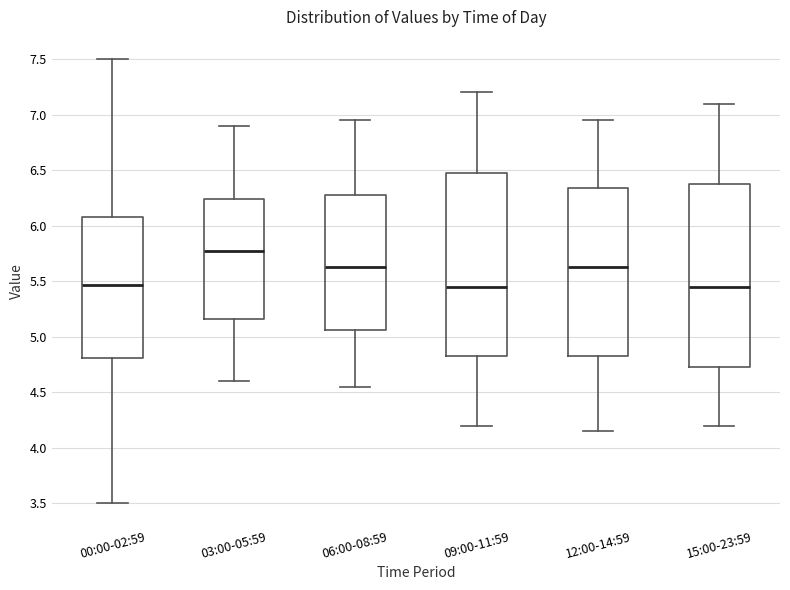

Reading left to right, read every box against the y-axis: the position of its median line, the range the box covers, and the ends of its whiskers. The values are not printed on the chart, so give them approximately, as read against the axis.

00:00-02:59: median 5.45, box 4.80 to 6.10, whiskers 3.50 to 7.50
03:00-05:59: median 5.80, box 5.15 to 6.25, whiskers 4.60 to 6.90
06:00-08:59: median 5.65, box 5.05 to 6.30, whiskers 4.55 to 6.95
09:00-11:59: median 5.45, box 4.85 to 6.50, whiskers 4.20 to 7.20
12:00-14:59: median 5.65, box 4.85 to 6.35, whiskers 4.15 to 6.95
15:00-23:59: median 5.45, box 4.75 to 6.40, whiskers 4.20 to 7.10